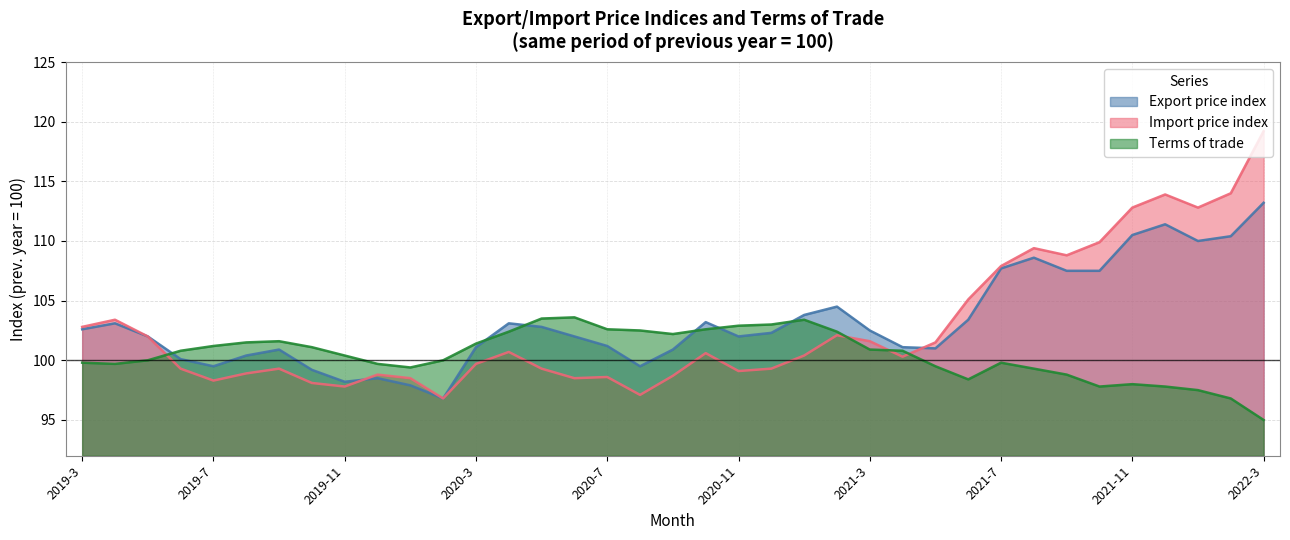

Does the chart display data point markers on the line(s)?

No